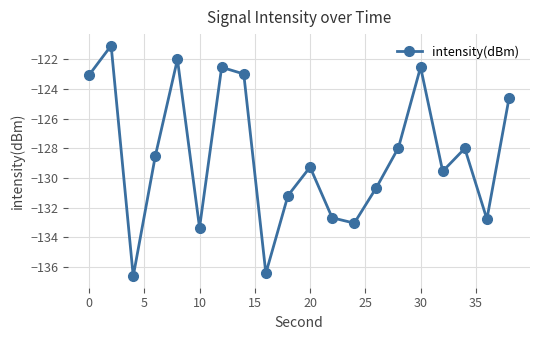

How many interior local valleys (lower than both neighbors) does the data have?

6